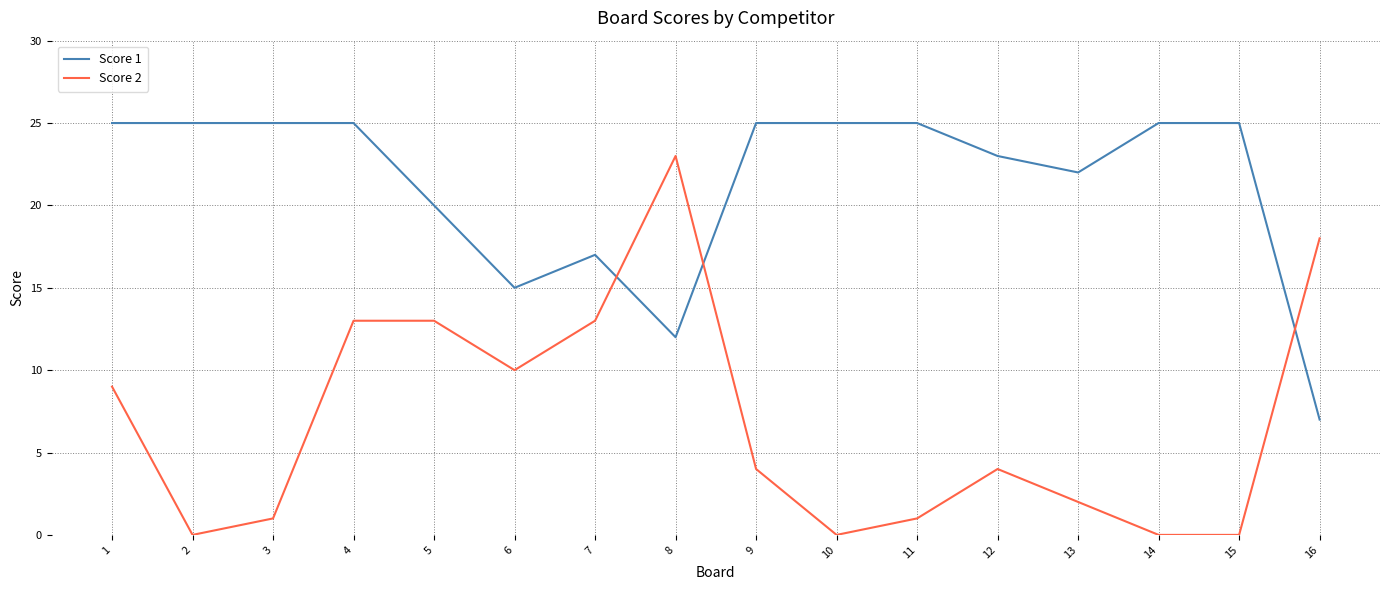

Reading right to left, what are all the values shown in this chart?

Score 1: 7	25	25	22	23	25	25	25	12	17	15	20	25	25	25	25
Score 2: 18	0	0	2	4	1	0	4	23	13	10	13	13	1	0	9